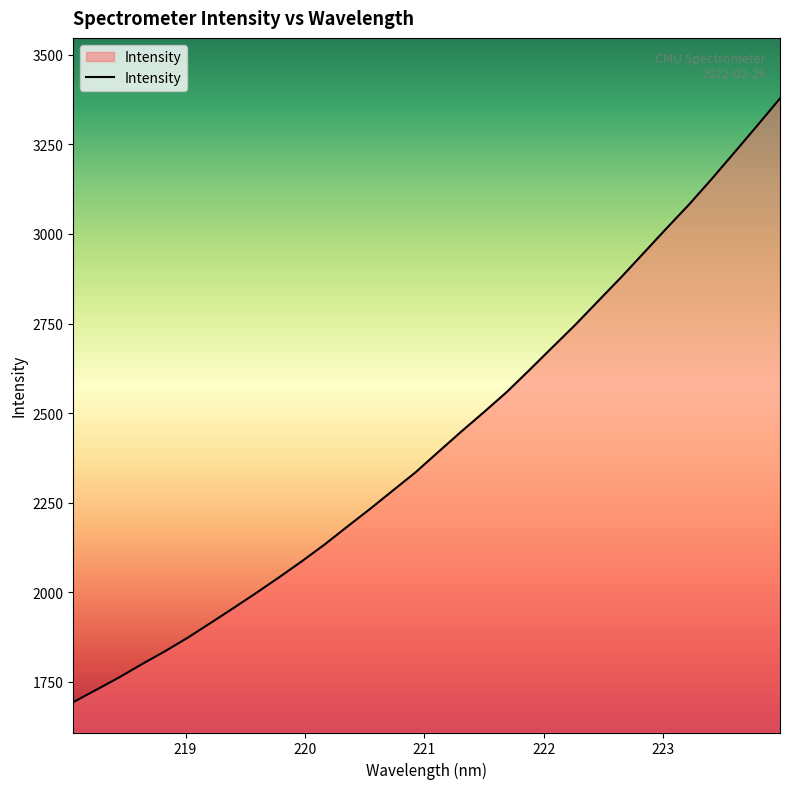

What is the maximum value shown in the chart?

3378.1